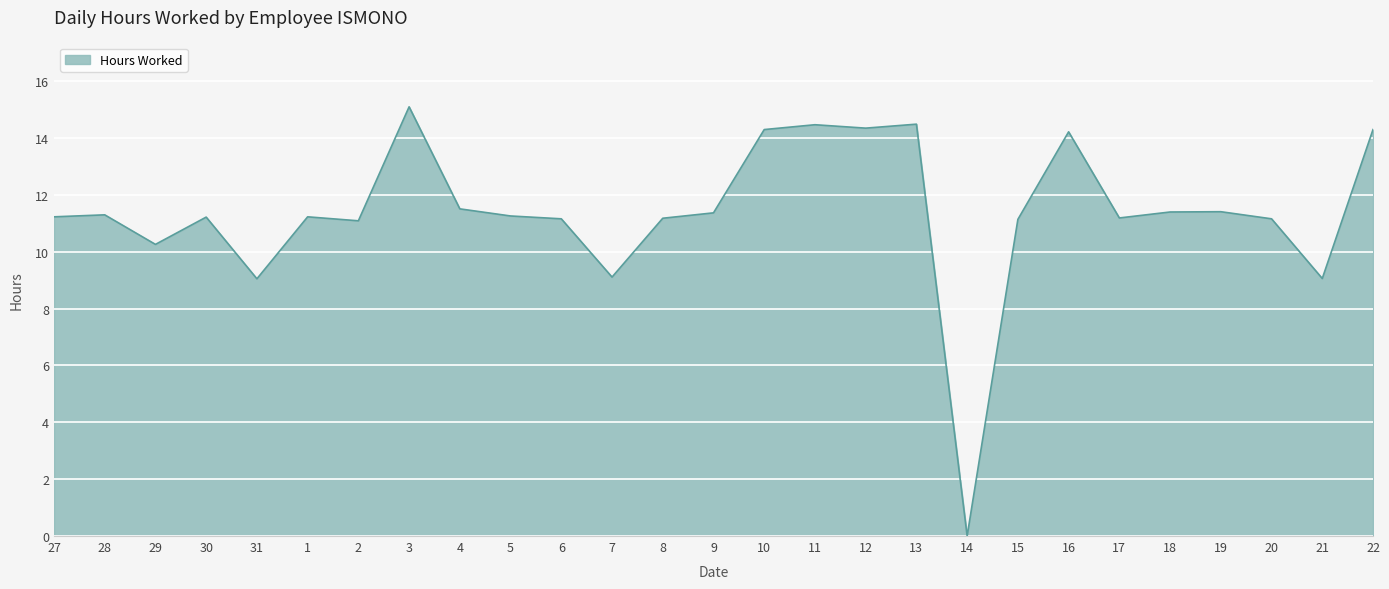

What is the change in value from 15 to 21?

-2.1